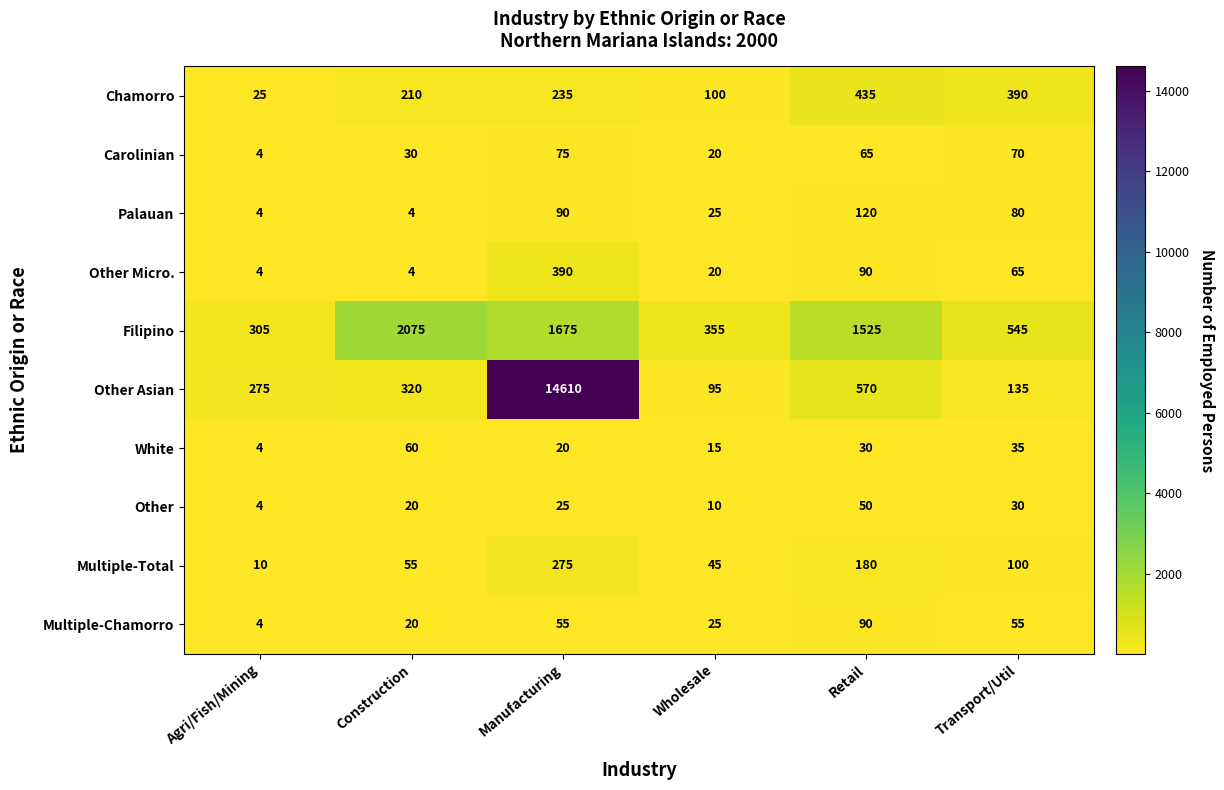

What is the maximum value for Multiple-Chamorro?

90